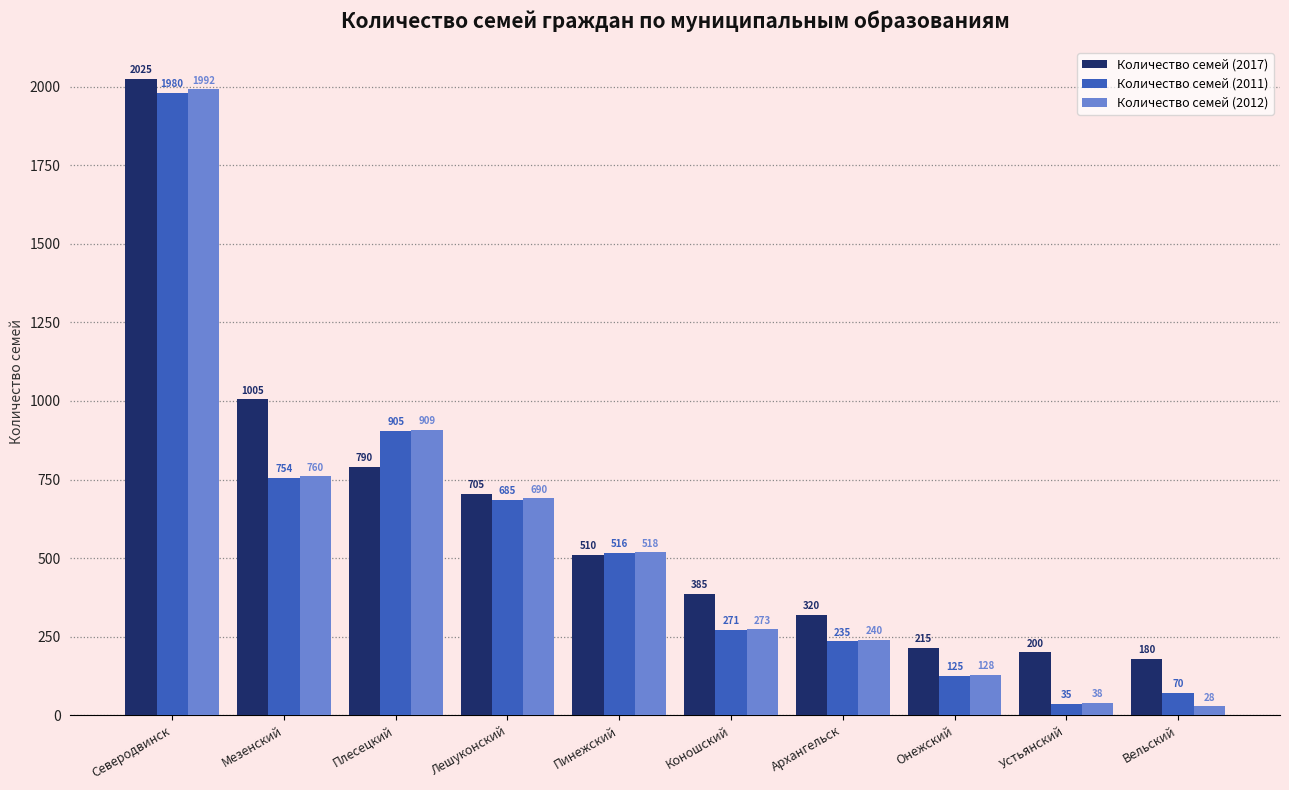

Which category has the highest value across all series?

Северодвинск